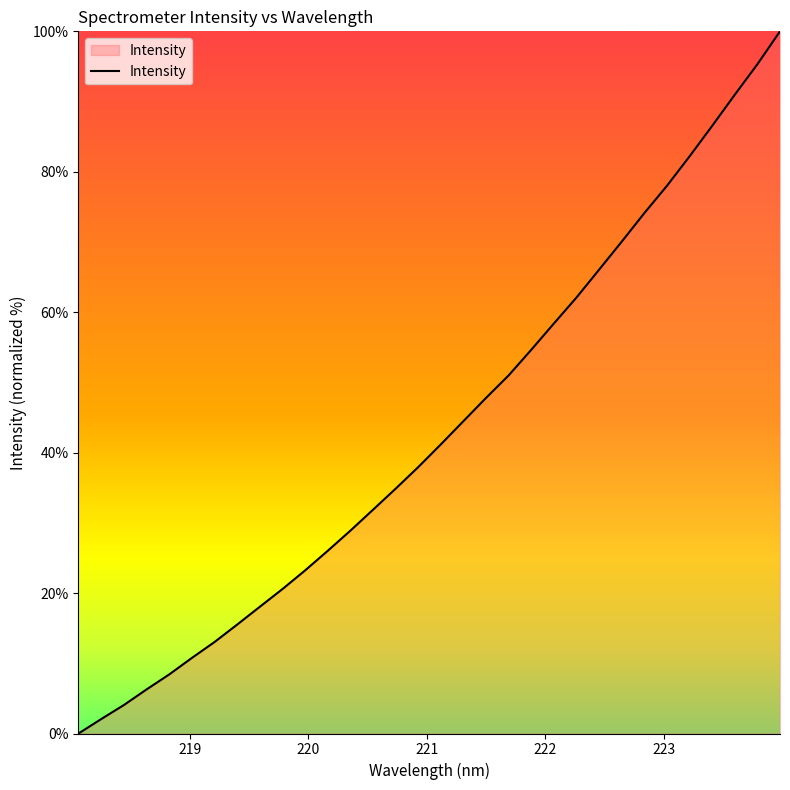

What is the difference between the maximum and minimum values?

100.0